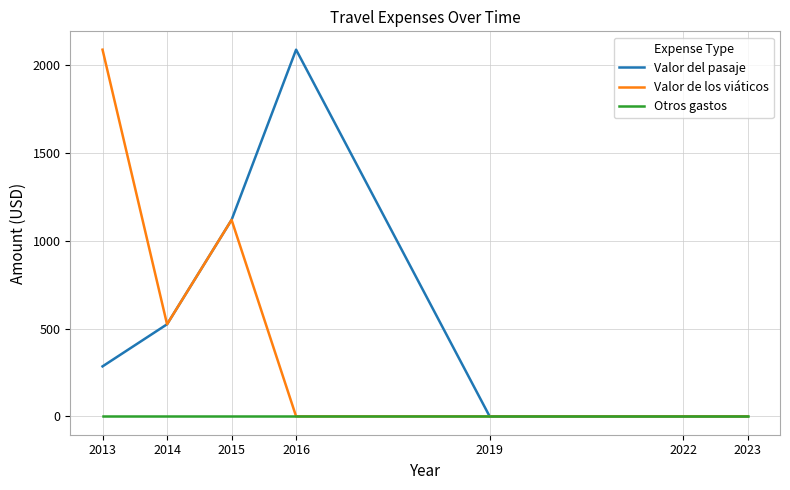

What are all the series names shown in the legend?

Valor del pasaje, Valor de los viáticos, Otros gastos